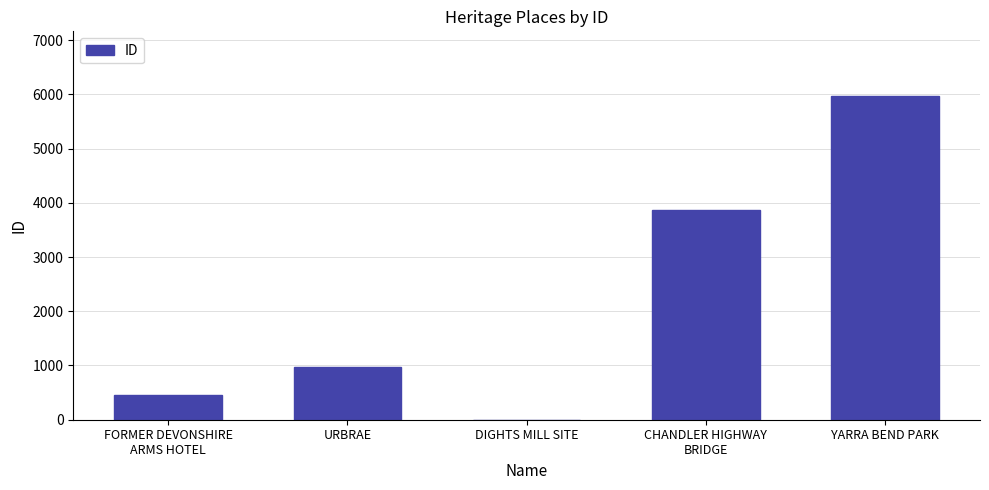

What is the approximate value at URBRAE?

980